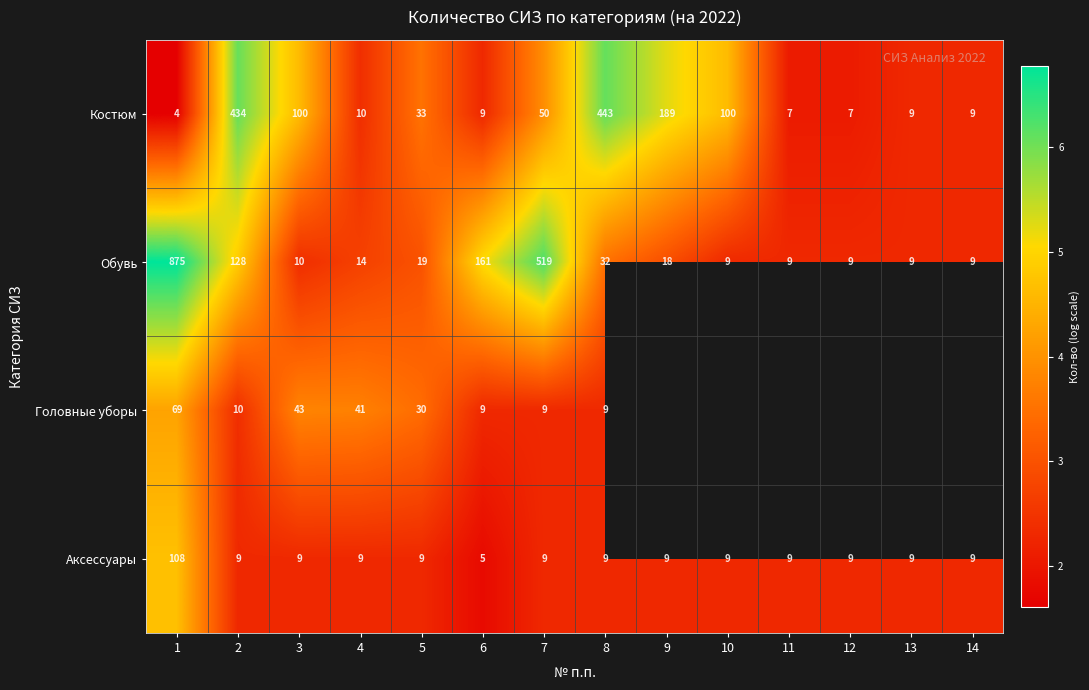

Is the value of Аксессуары at 9 greater than the value of Костюм at 2?

No